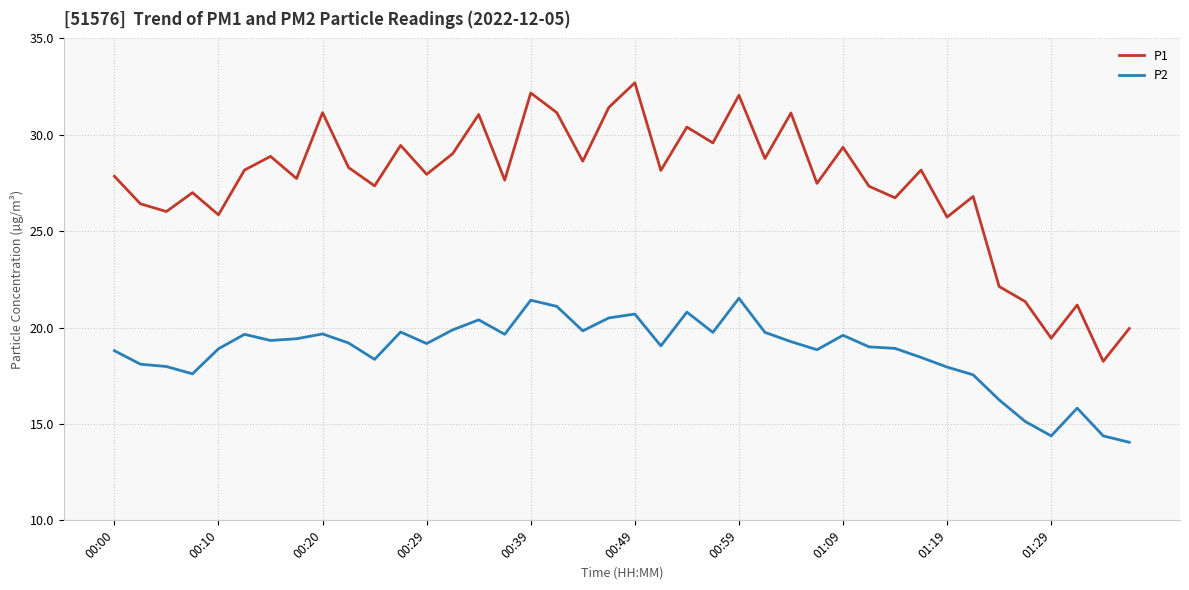

What is the minimum value for P2?

14.1